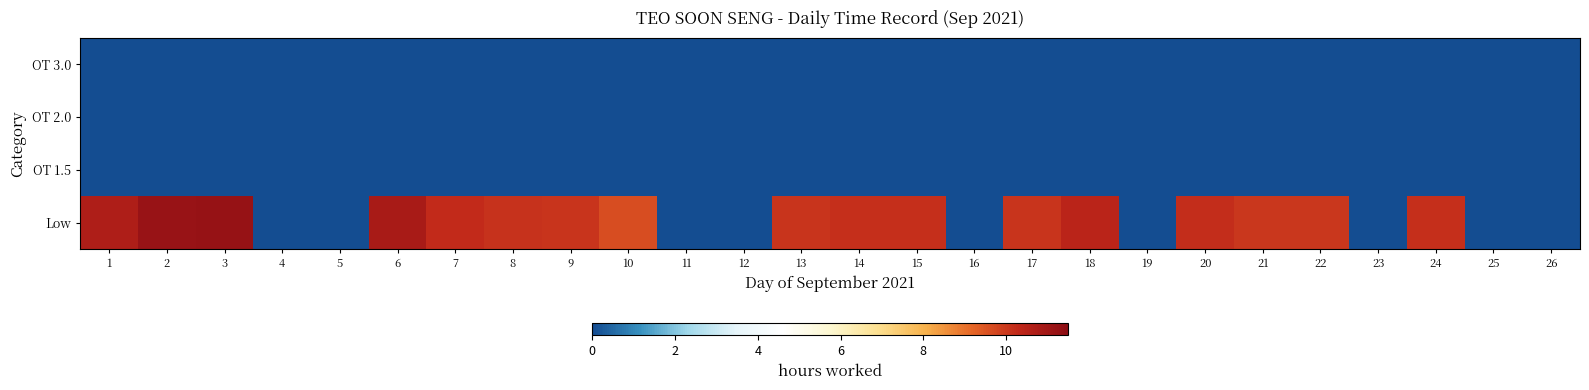

Rank the series at 20 from lowest to highest value.

OT 1.5, OT 2.0, OT 3.0, Low